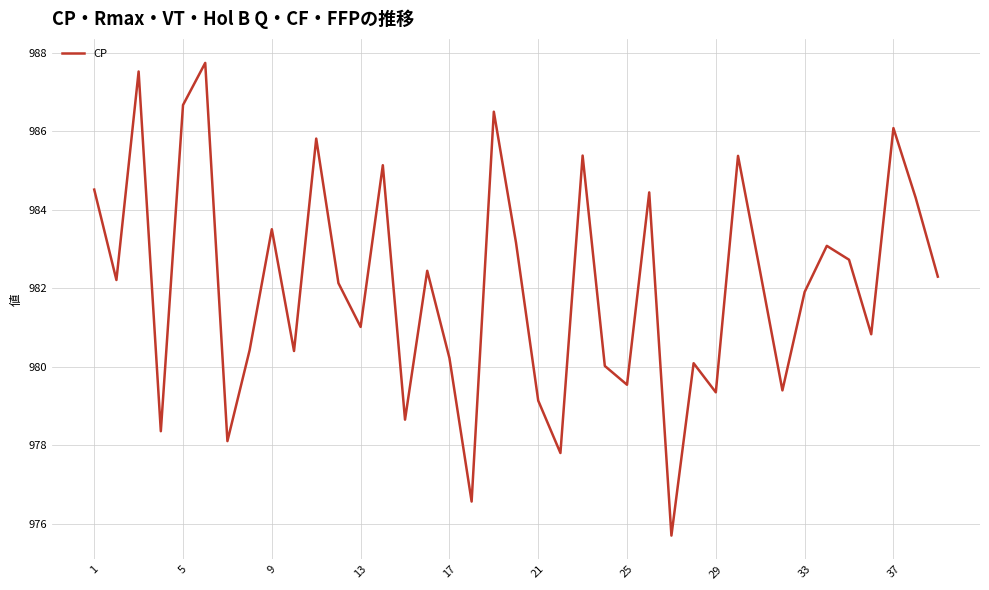

What is the difference between the maximum and minimum values?

12.0